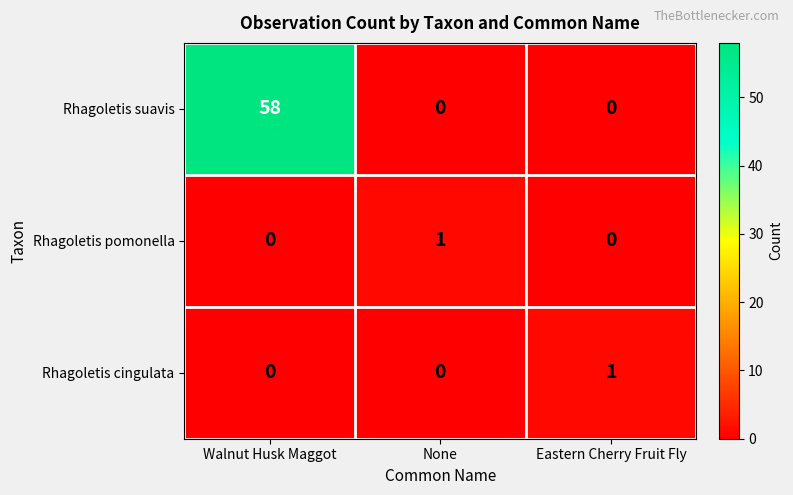

How many categories are shown in the chart?

3